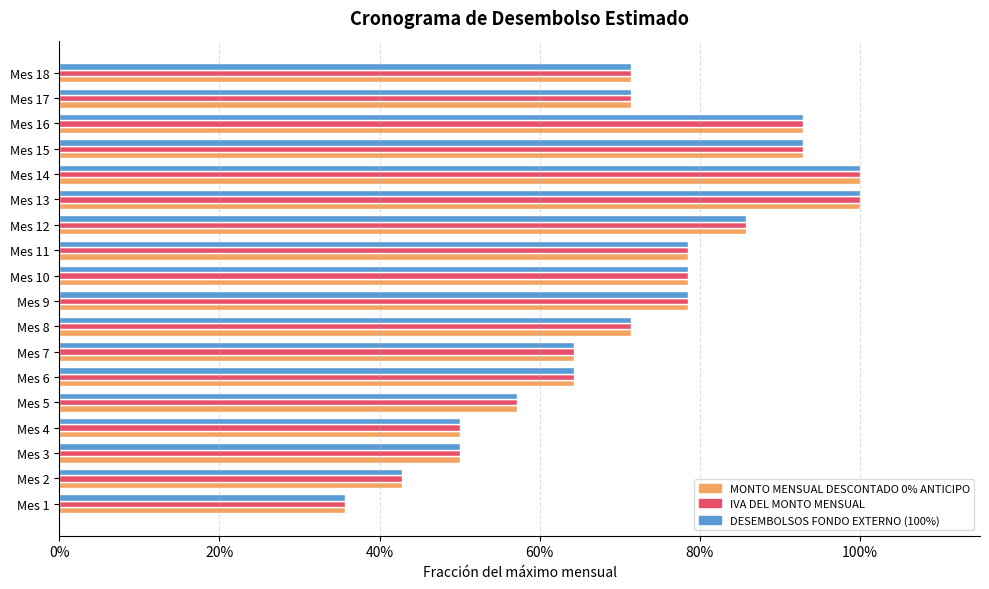

What are all the series names shown in the legend?

MONTO MENSUAL DESCONTADO 0% ANTICIPO, IVA DEL MONTO MENSUAL, DESEMBOLSOS FONDO EXTERNO (100%)